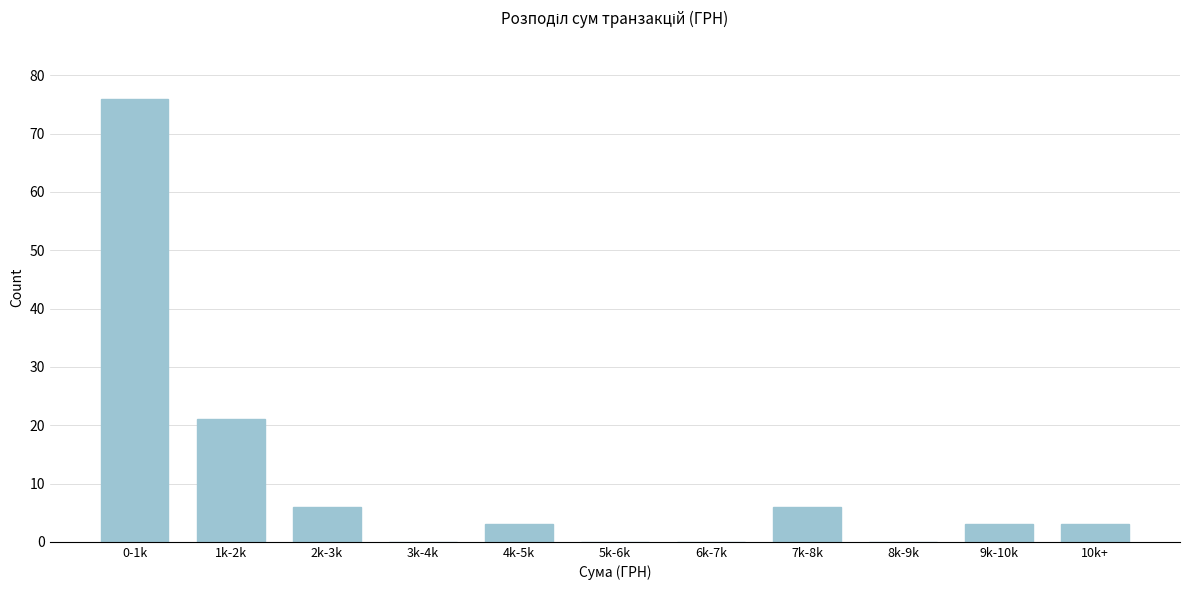

Reading left to right, transcribe all the data shown in this chart.

0-1k=76	1k-2k=21	2k-3k=6	3k-4k=0	4k-5k=3	5k-6k=0	6k-7k=0	7k-8k=6	8k-9k=0	9k-10k=3	10k+=3